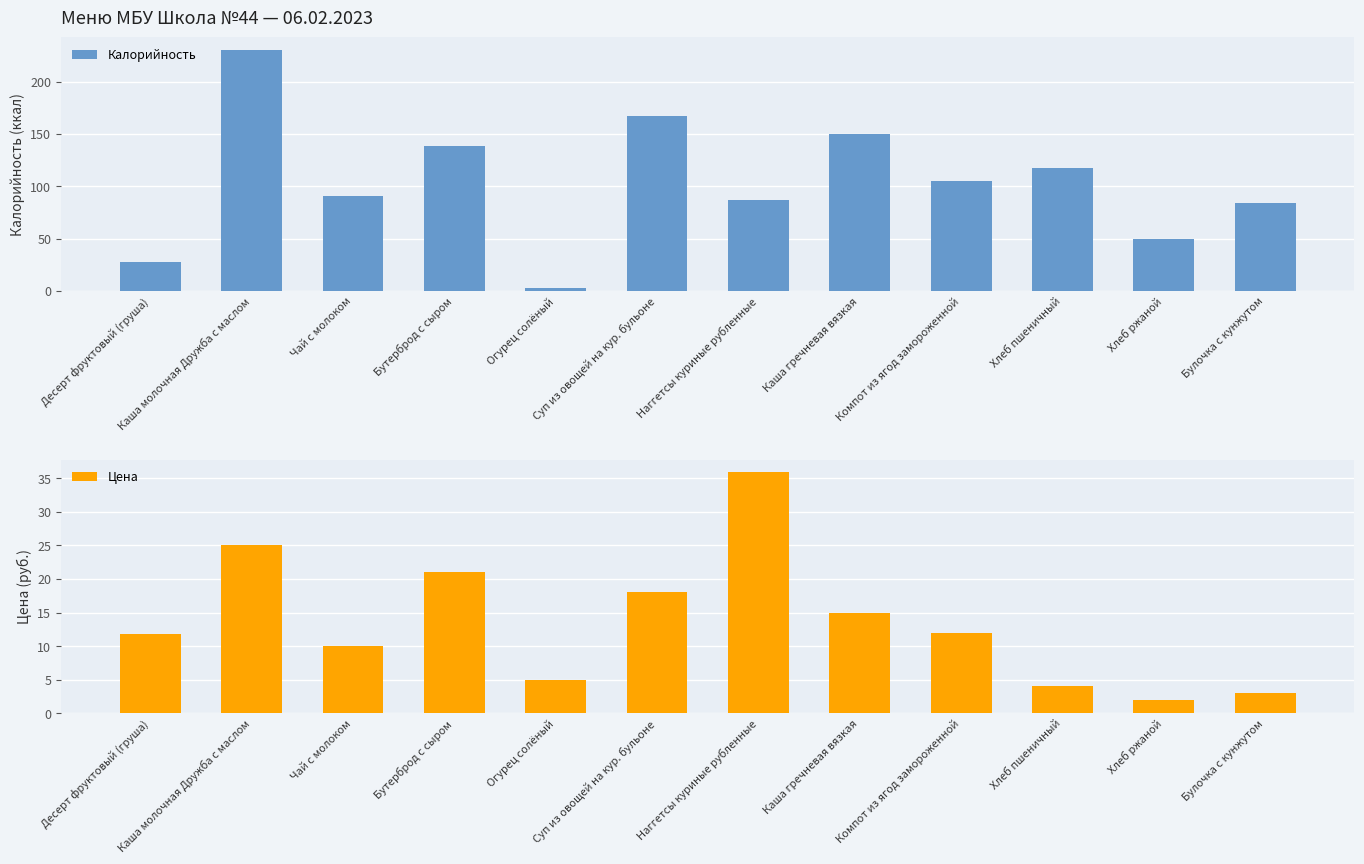

At how many categories does at least one series exceed 111?

5